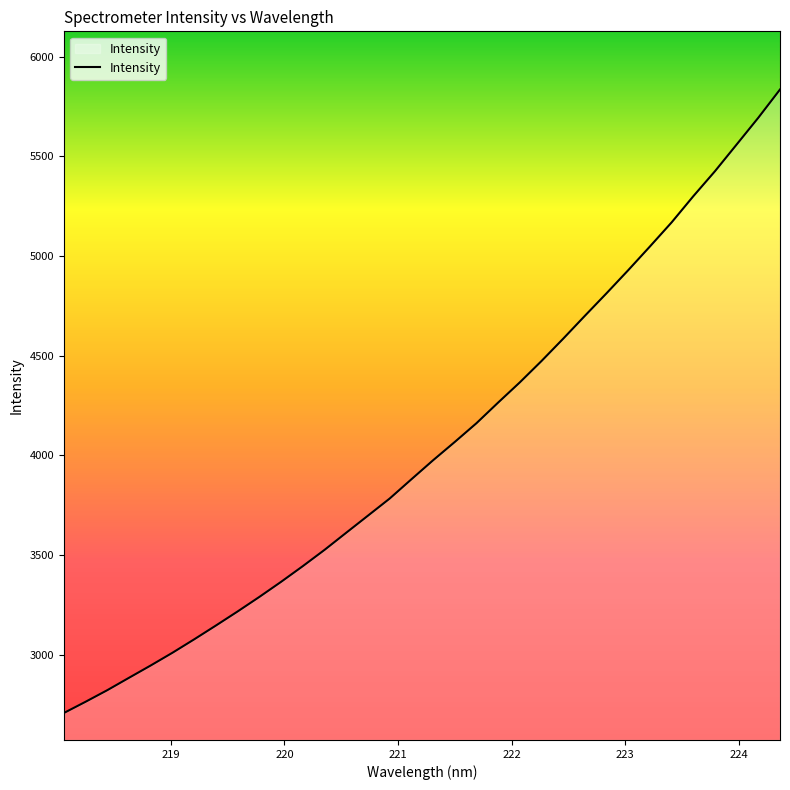

What is the difference between the maximum and minimum values?

3126.7